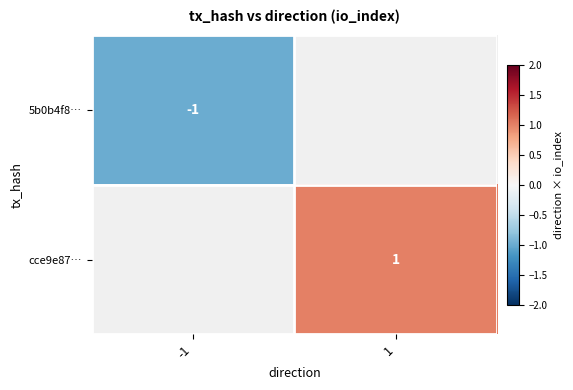

The value of 5b0b4f8… at -1 is -1. True or false?

True